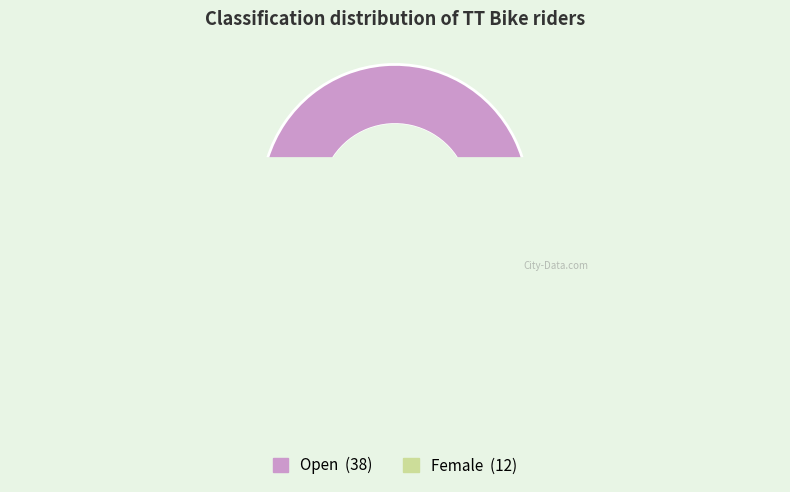

The Open slice represents 66% of the pie. True or false?

False